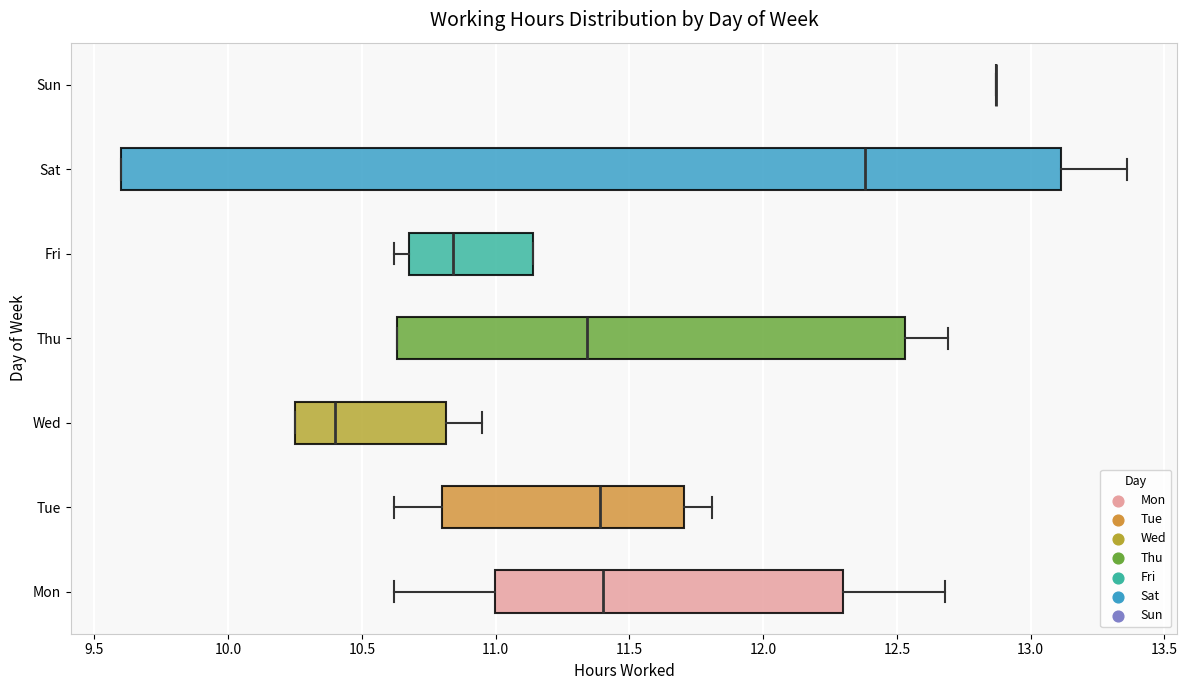

Where does the median line of the box for Wed sit on the x-axis? The values are not printed on the chart, so give them approximately, as read against the axis.

10.40